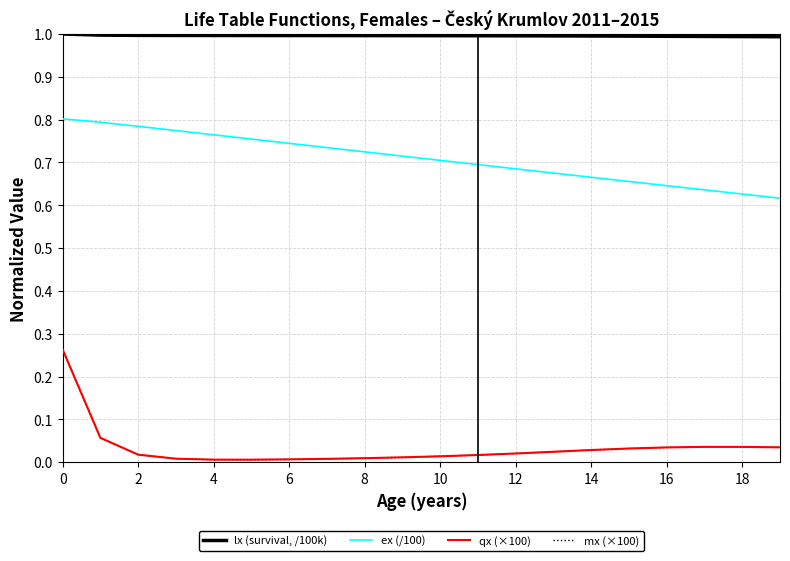

True or false: lx (survival, /100k) and ex (/100) cross at least once.

False